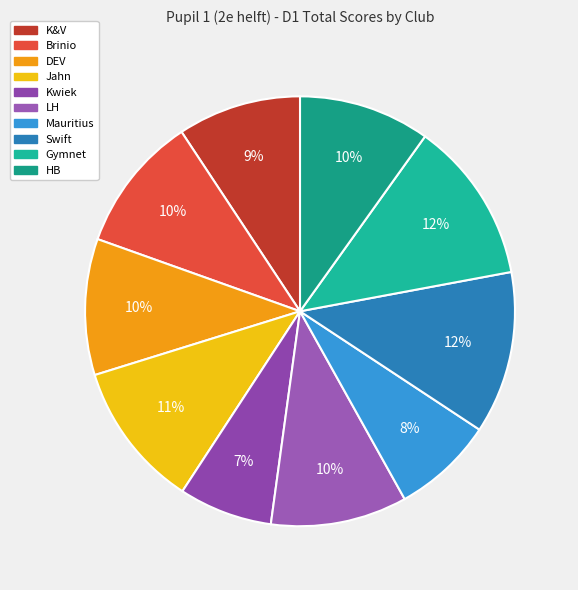

Is the sum of K&V and Jahn greater than half?

No